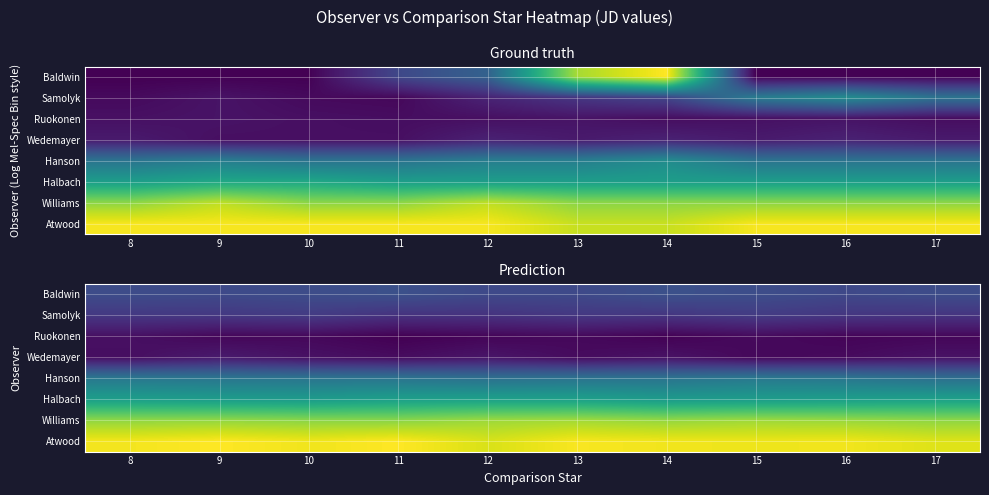

Which series has the largest total across all categories?

Atwood